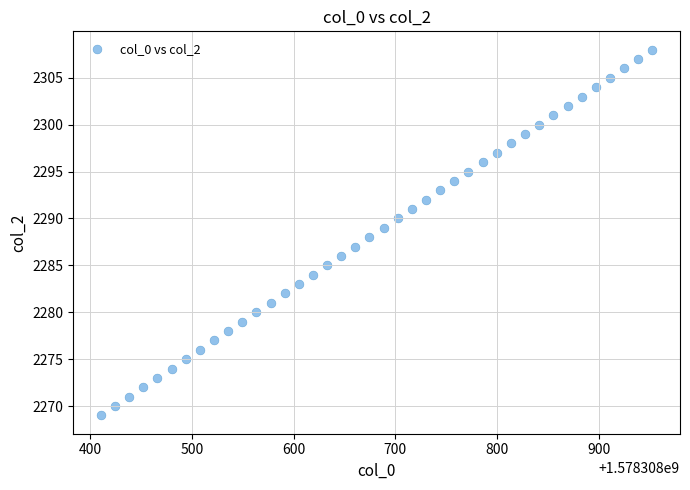

What is the range of Y values (max minus min)?

39